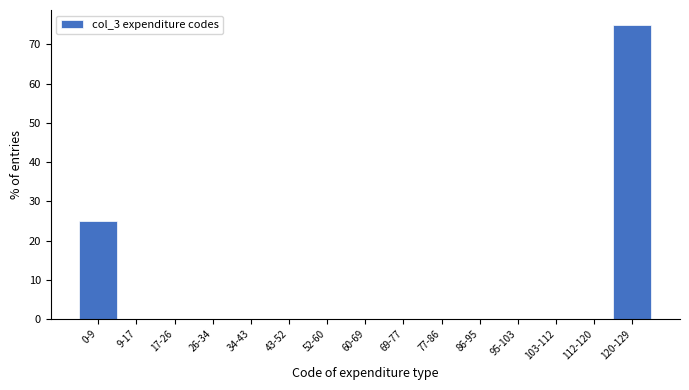

Reading left to right, extract all data points from this chart.

0-9=25	9-17=0	17-26=0	26-34=0	34-43=0	43-52=0	52-60=0	60-69=0	69-77=0	77-86=0	86-95=0	95-103=0	103-112=0	112-120=0	120-129=75